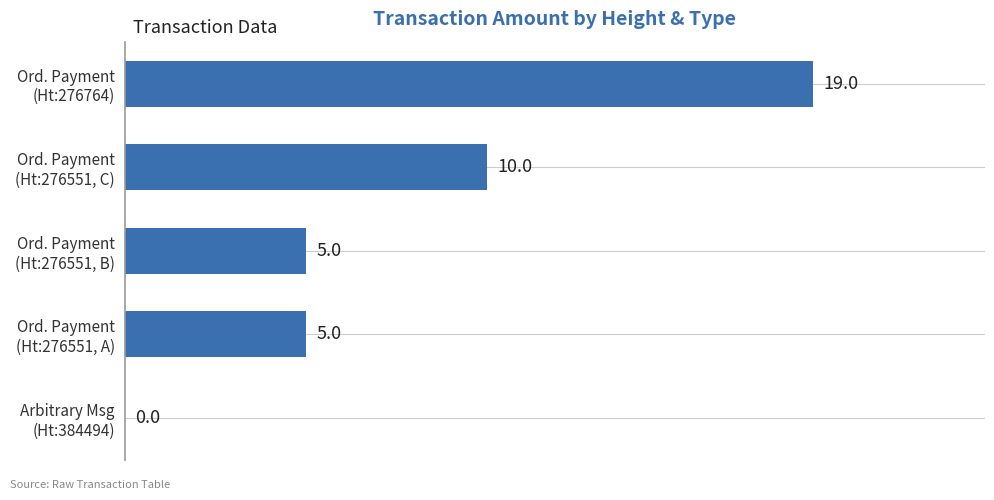

Are the bars grouped side by side (vs. stacked)?

No